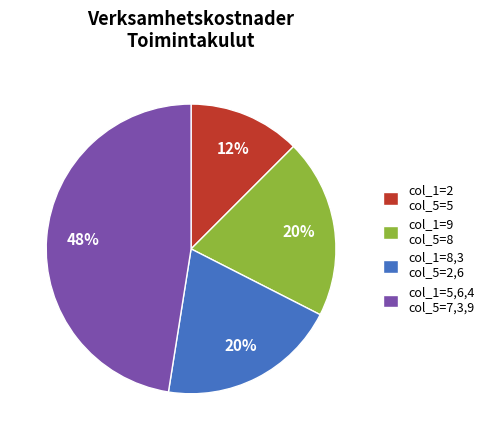

To the nearest percent, what percentage of the pie is col_1=8,3 col_5=2,6?

20%